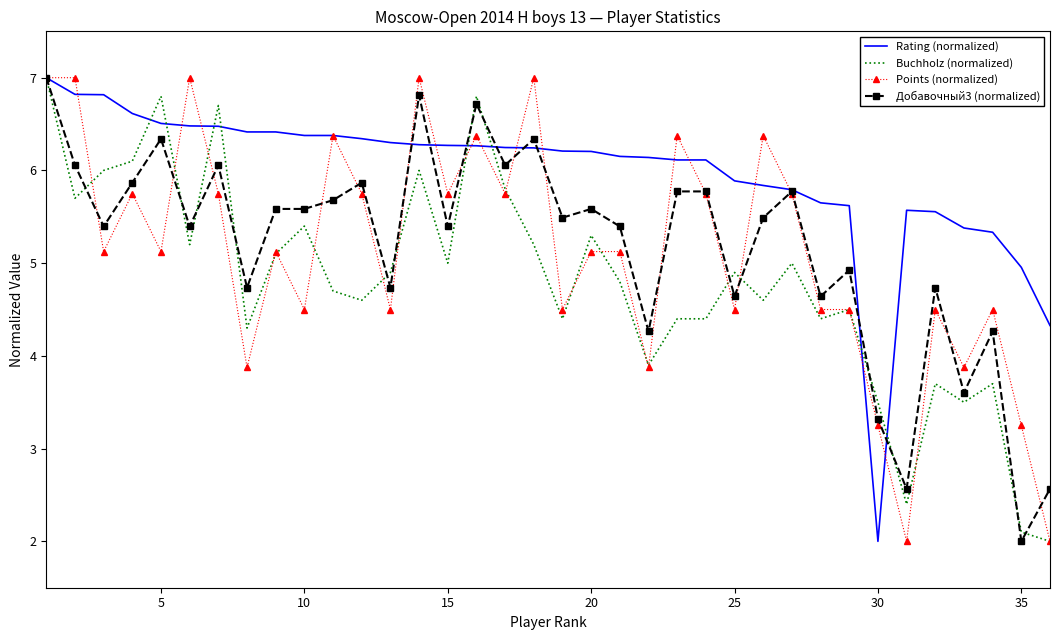

What is the greatest value displayed?

7.0